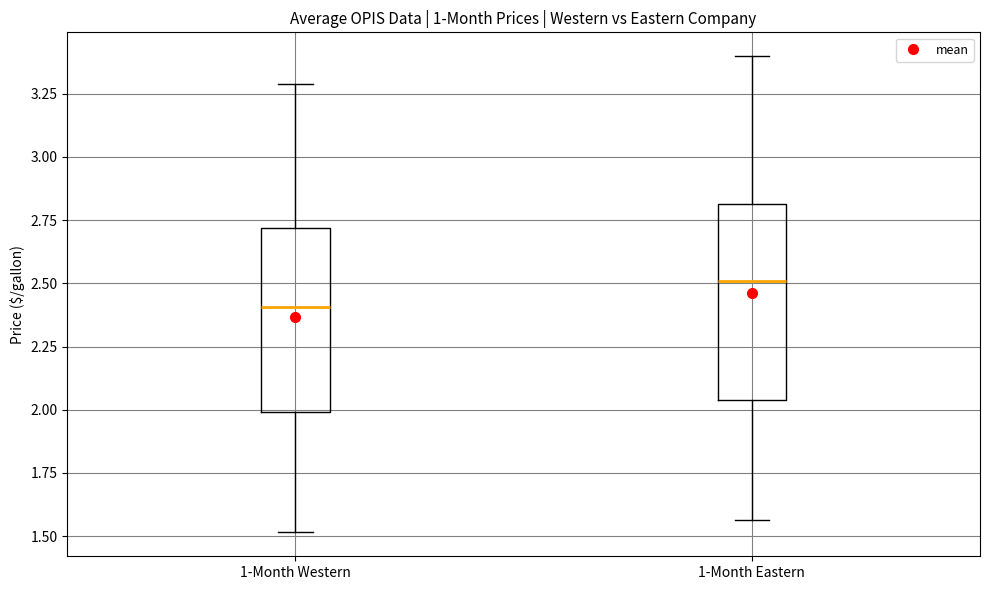

Which box's median line is the highest?

1-Month Eastern